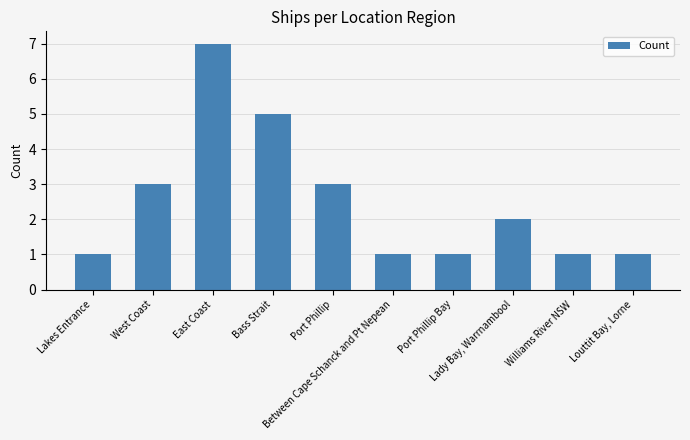

How many bars are there in total?

10